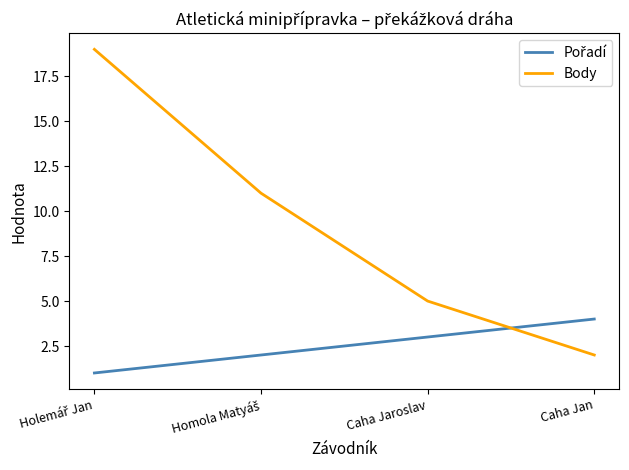

What is the sum of all Body values?

37